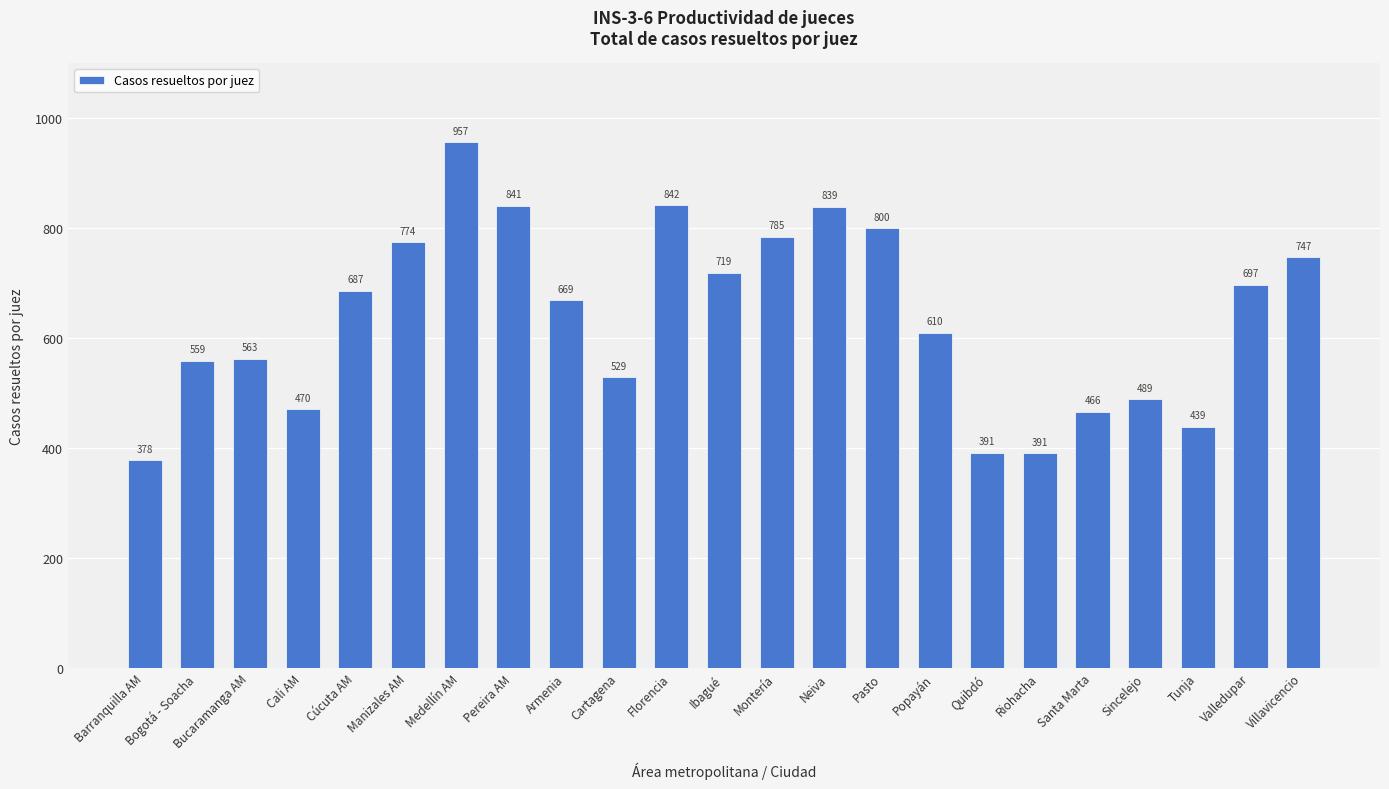

The value at Cúcuta AM is 376.5. True or false?

False